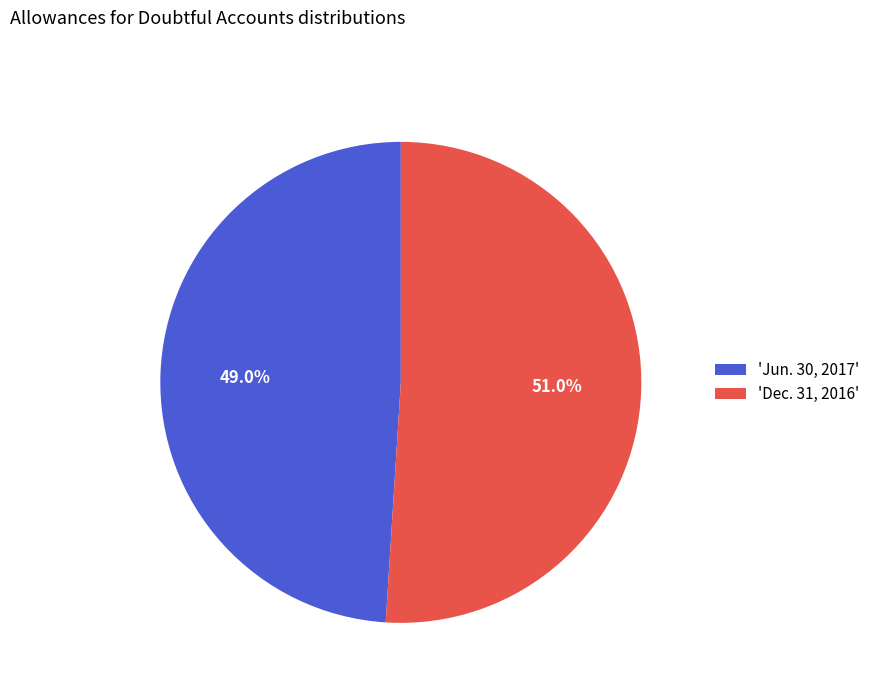

Between 'Dec. 31, 2016' and 'Jun. 30, 2017', which is larger?

'Dec. 31, 2016'